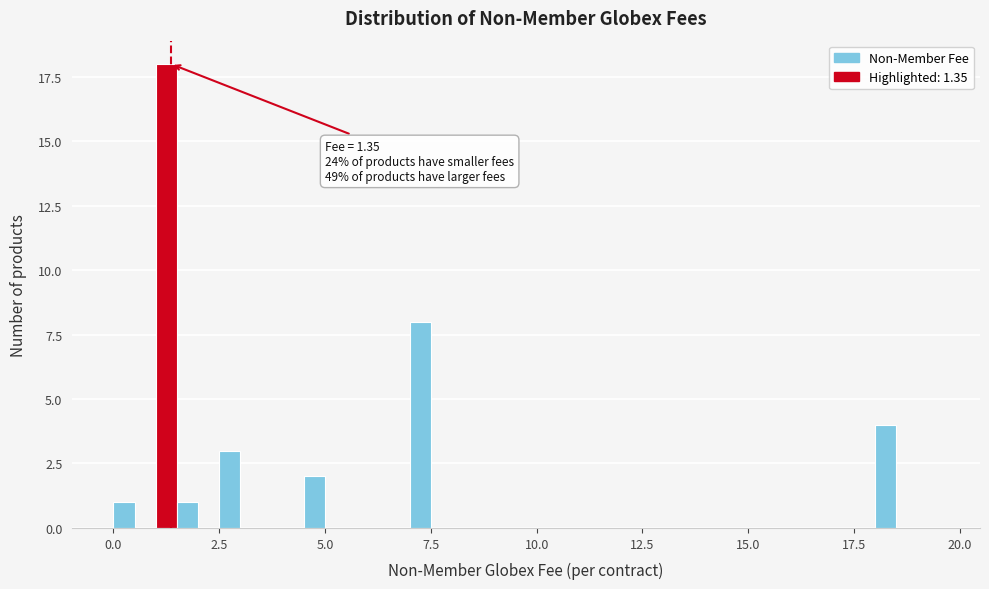

Read against the x-axis, roughly where is the centre of the tallest bar?

1.5